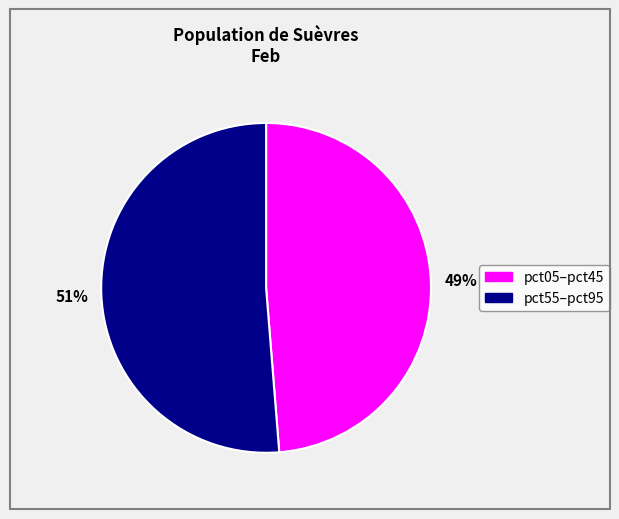

Is there any slice that represents more than half of the pie?

Yes